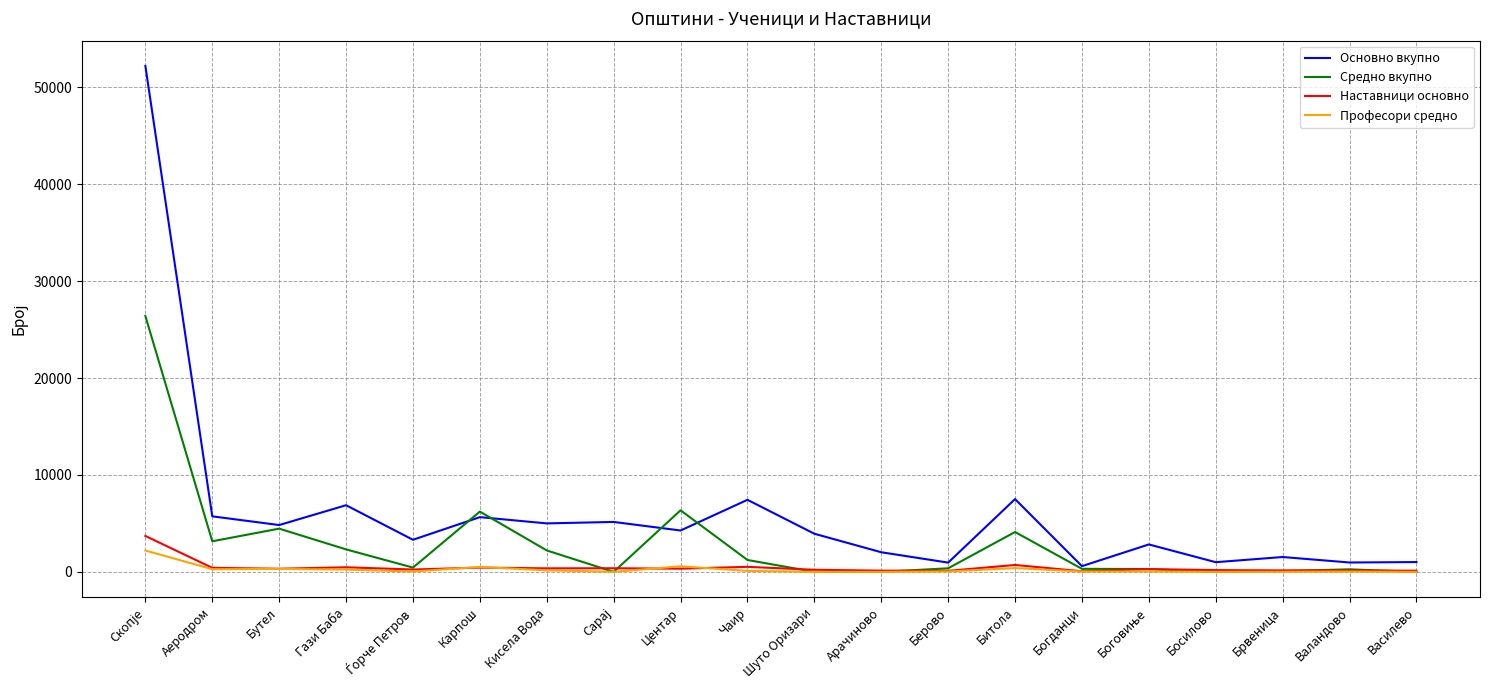

Rank the series by their maximum value, from lowest to highest.

Професори средно, Наставници основно, Средно вкупно, Основно вкупно